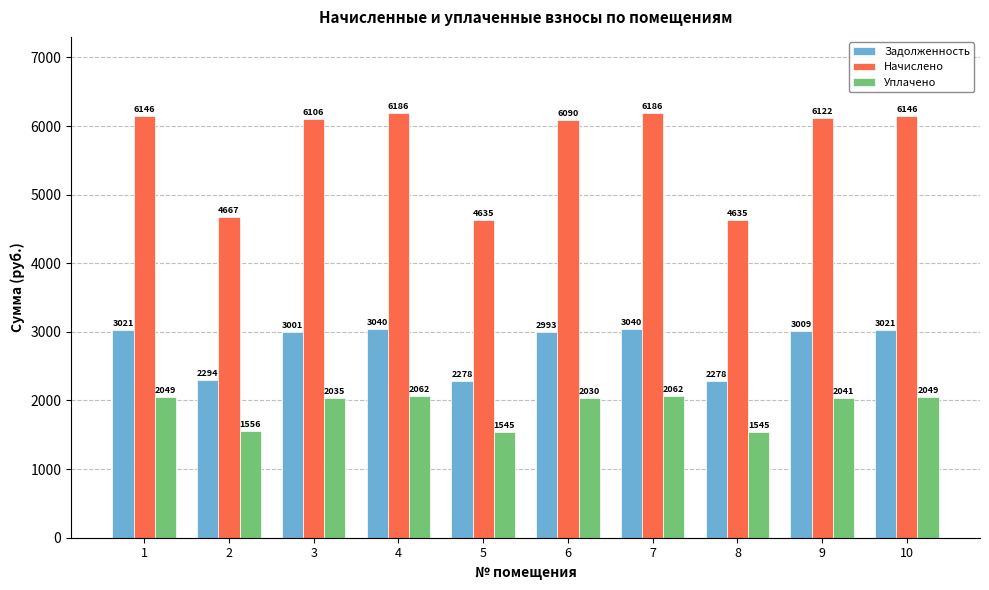

Are the bars horizontal?

No